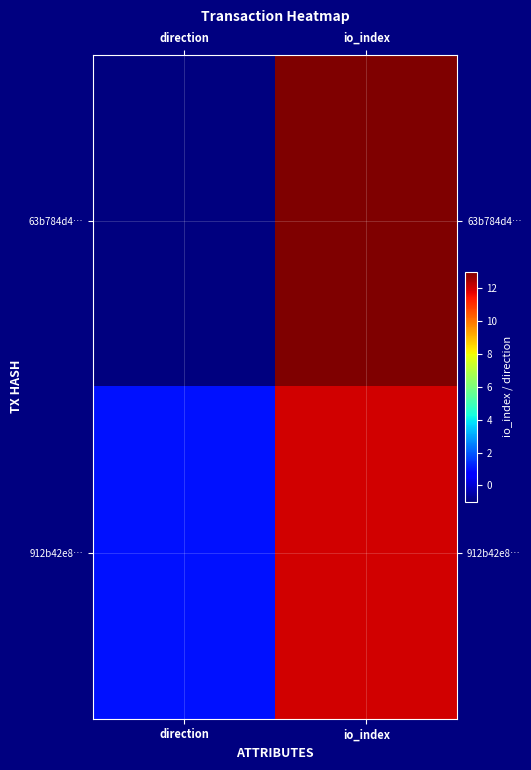

Which series has the widest spread of values?

63b784d4…